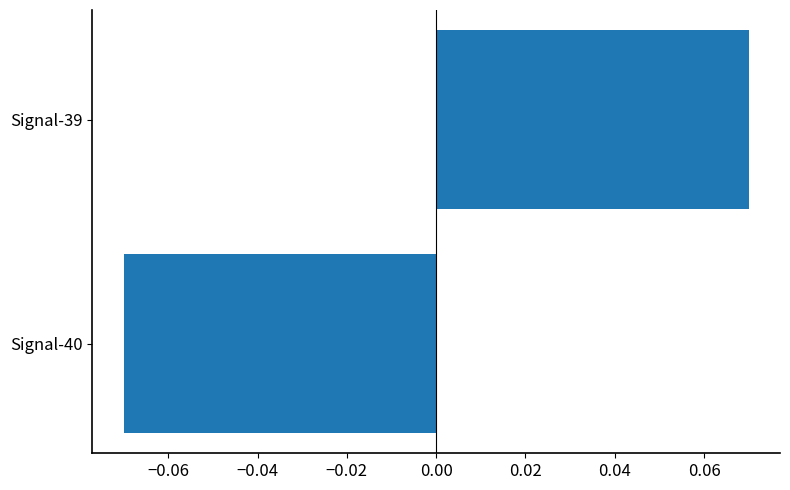

True or false: the data shows -0.0 at Signal-40.

False